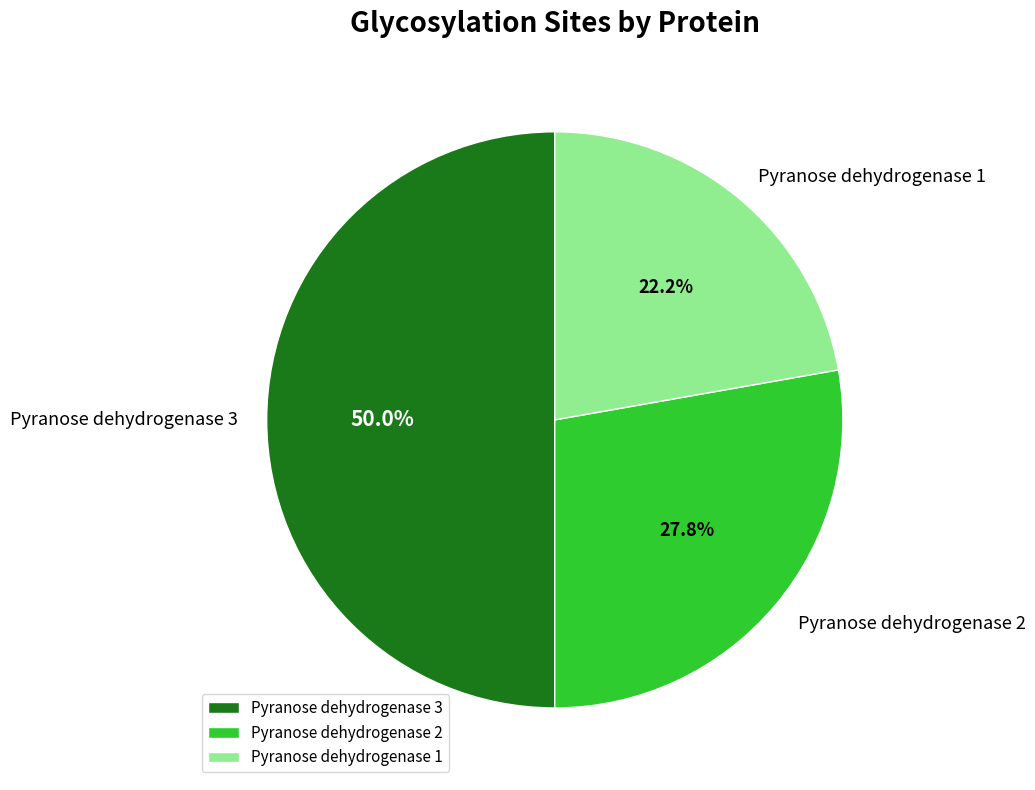

Is it true that Pyranose dehydrogenase 3 is 50% of the pie?

True